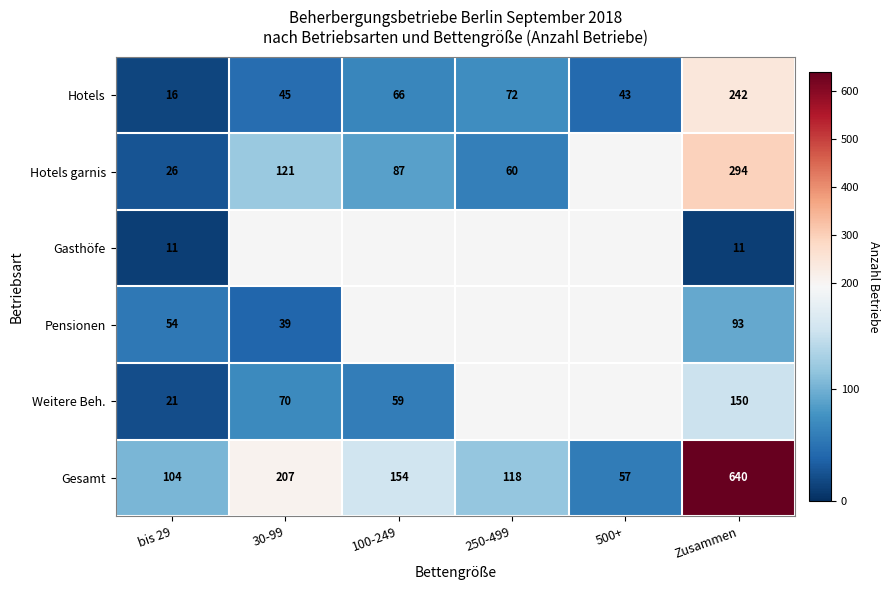

What is the difference between the highest and lowest values at bis 29?

93